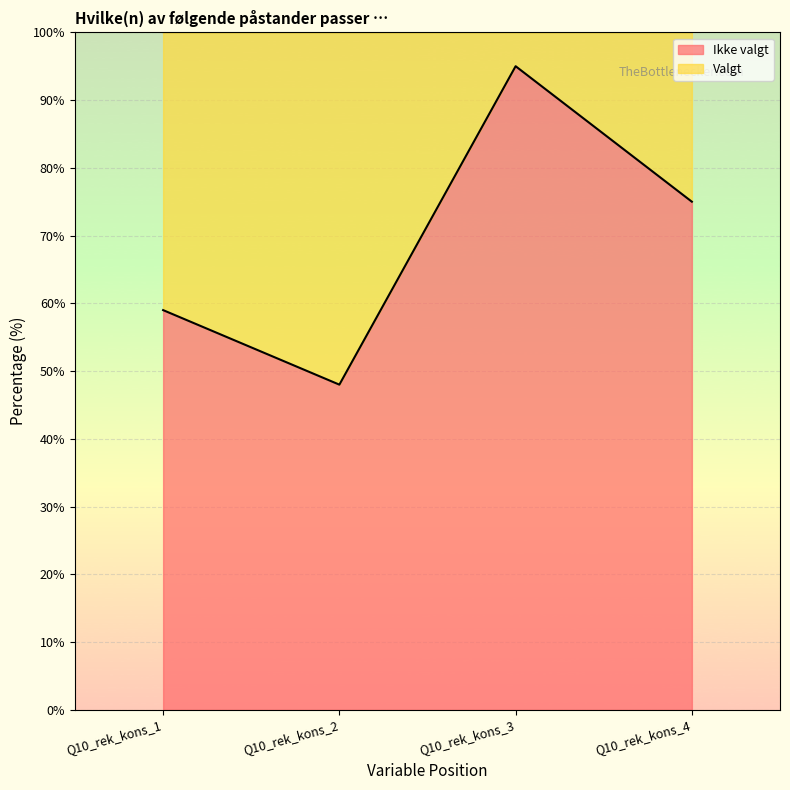

Where is the first local minimum?

Q10_rek_kons_2